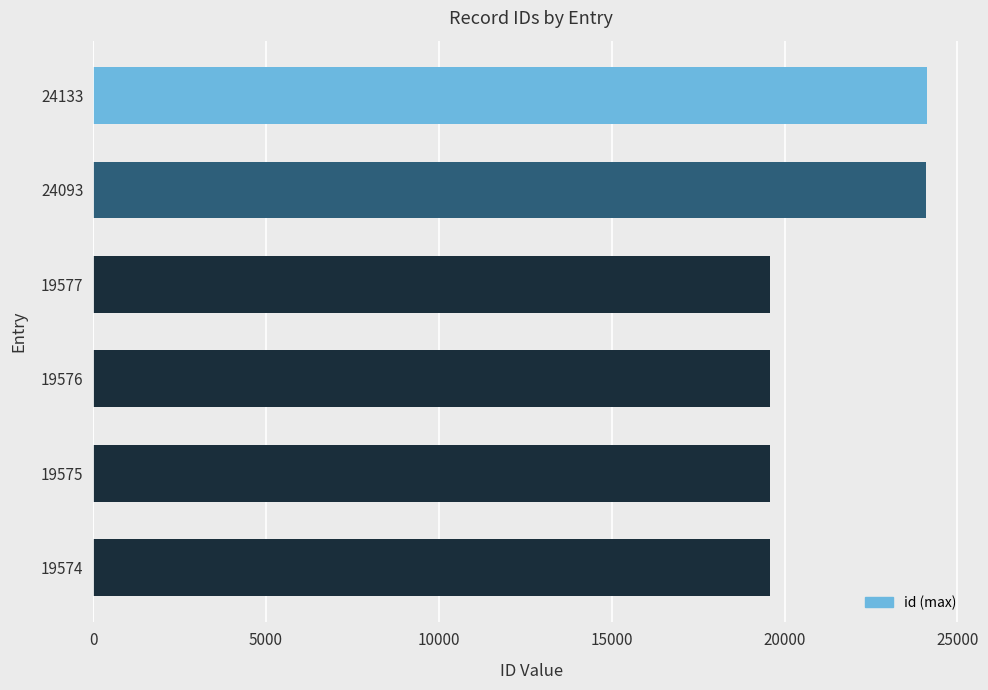

What is the sum of all values?

126528